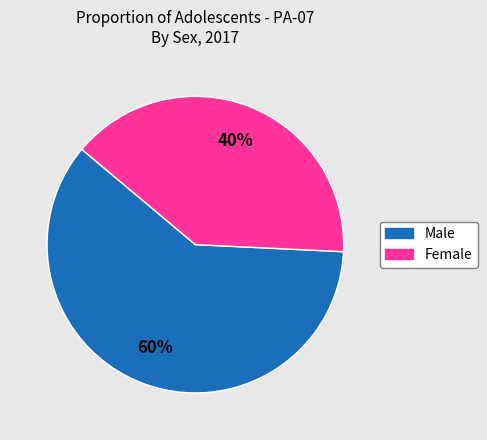

To the nearest percent, what is the combined percentage of Male and Female?

100%